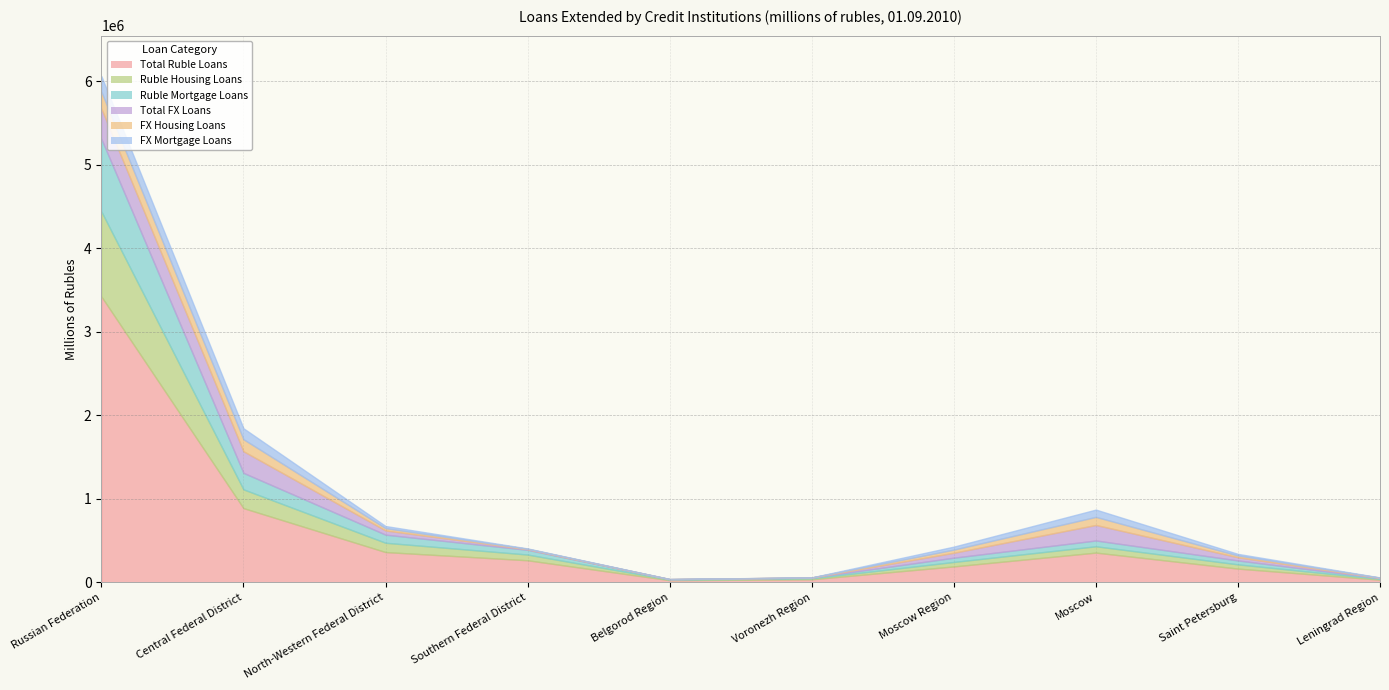

The Ruble Housing Loans series shows 111211 at North-Western Federal District. True or false?

True